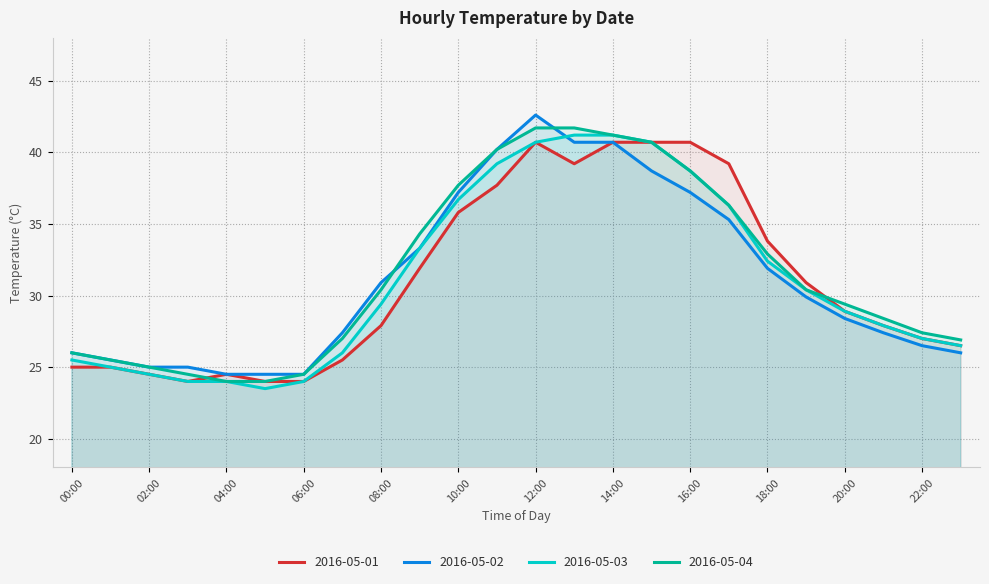

How many values in the 2016-05-02 series are below 29?

12